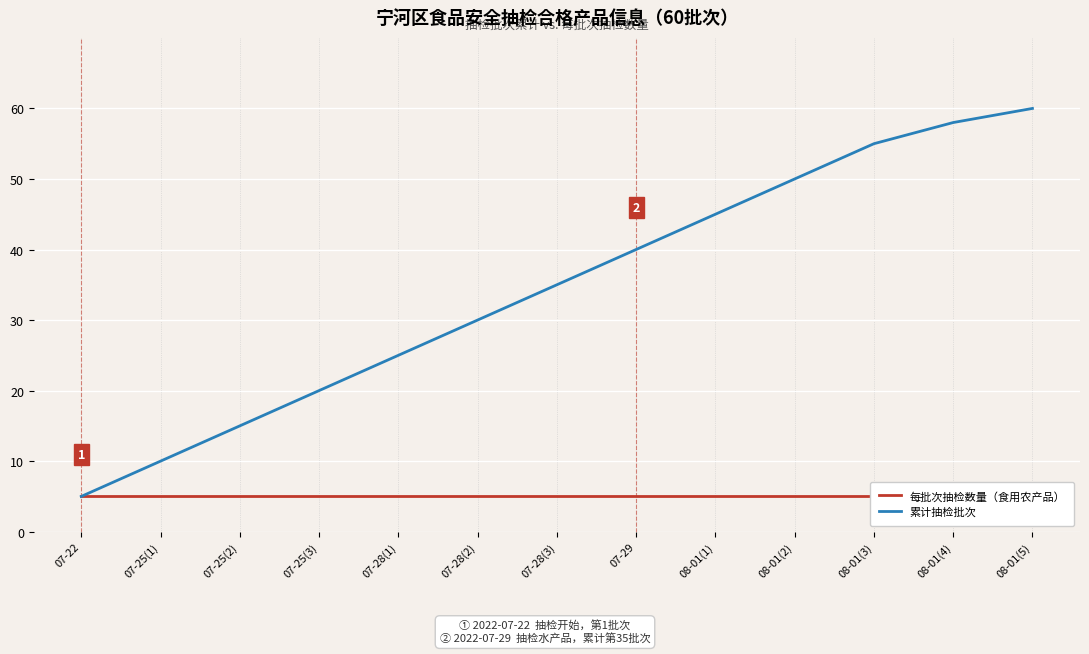

At which category is the sum across all series the highest?

08-01(5)